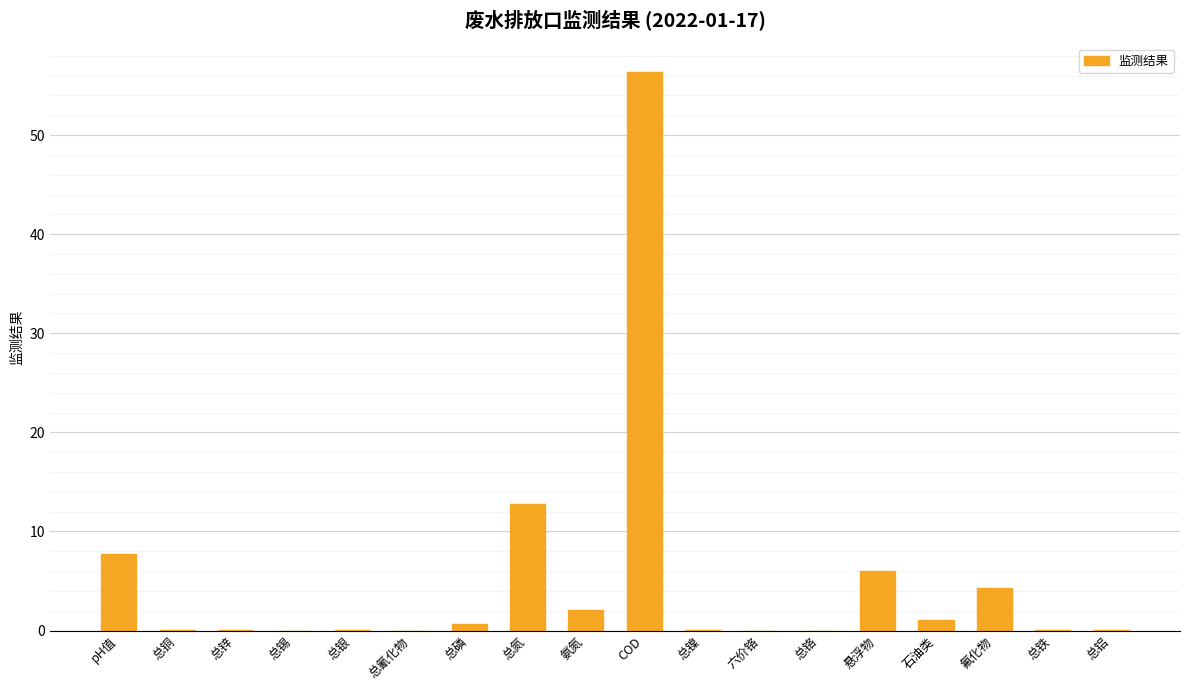

What is the change in value from 悬浮物 to 氟化物?

-1.7